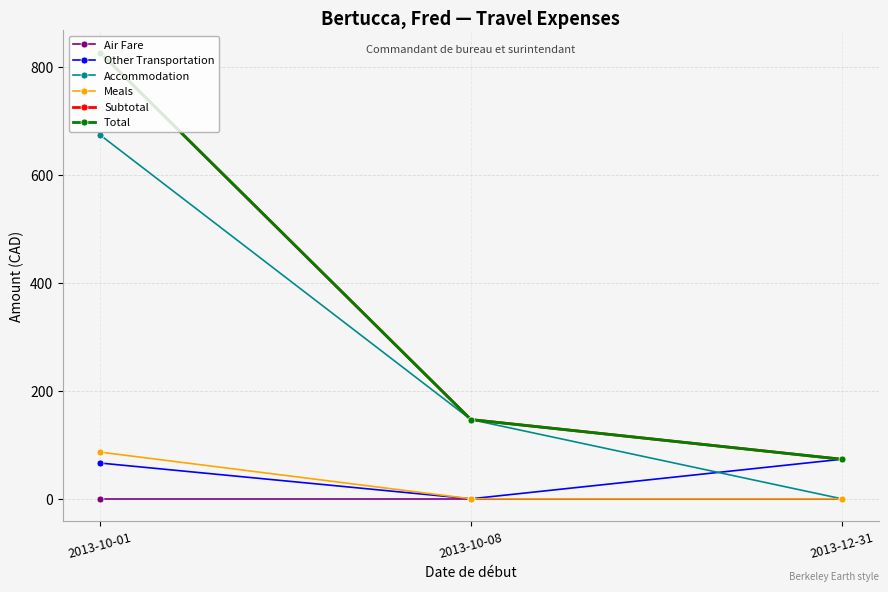

Does the chart have visible grid lines?

Yes